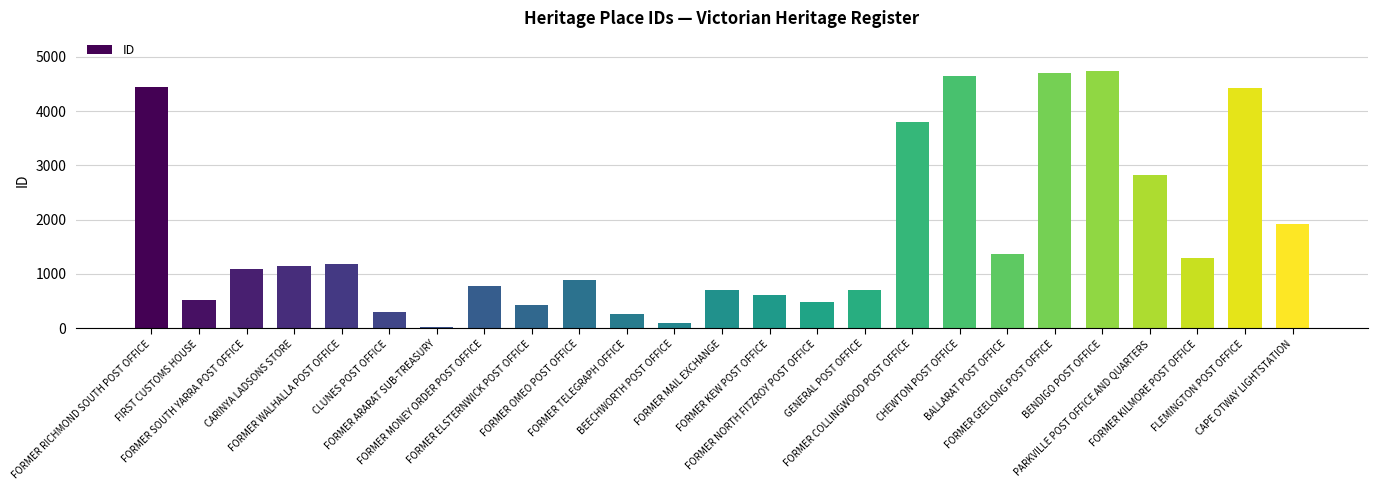

What is the minimum value shown in the chart?

25